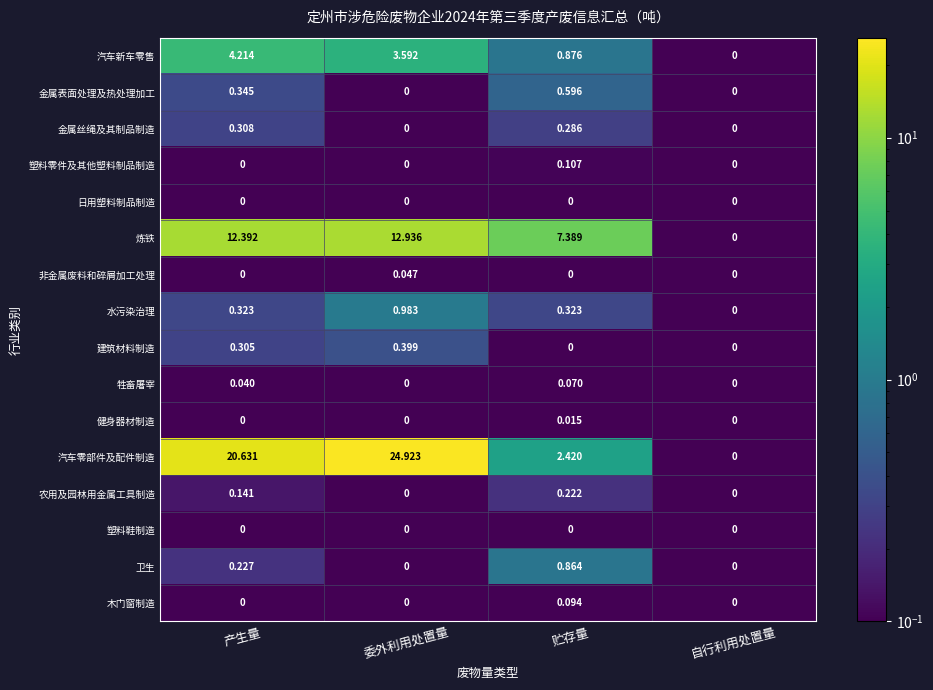

Which series changed the most between 委外利用处置量 and 自行利用处置量?

汽车零部件及配件制造